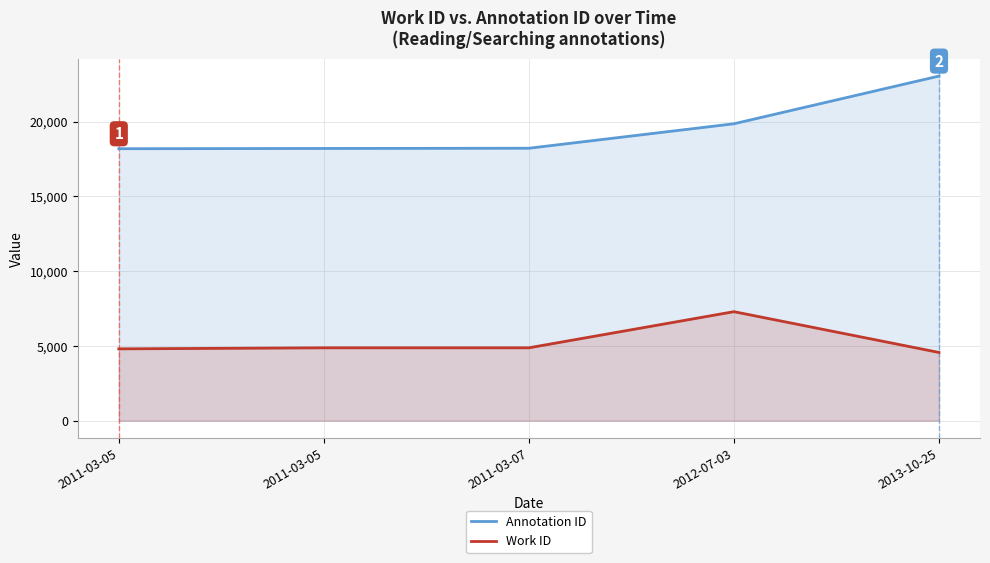

True or false: Annotation ID and Work ID cross at least once.

False